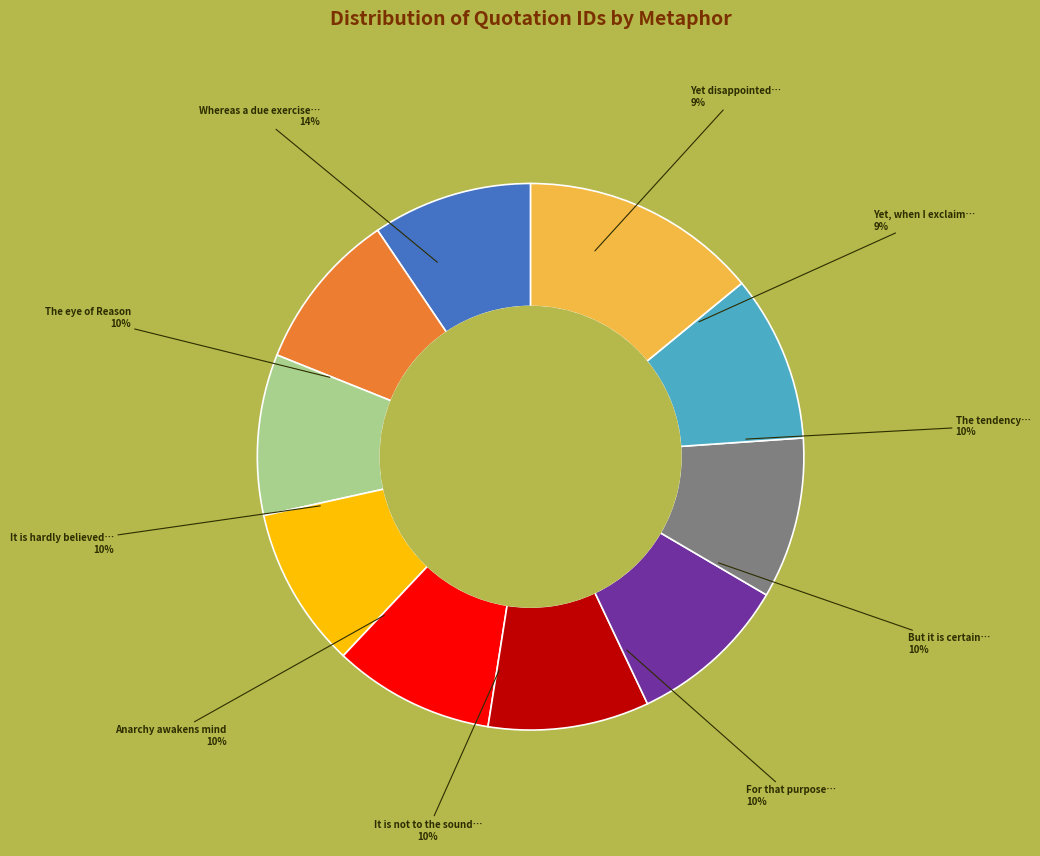

What is the change in value from The tendency of all false systems to It is not to the sound?

+6